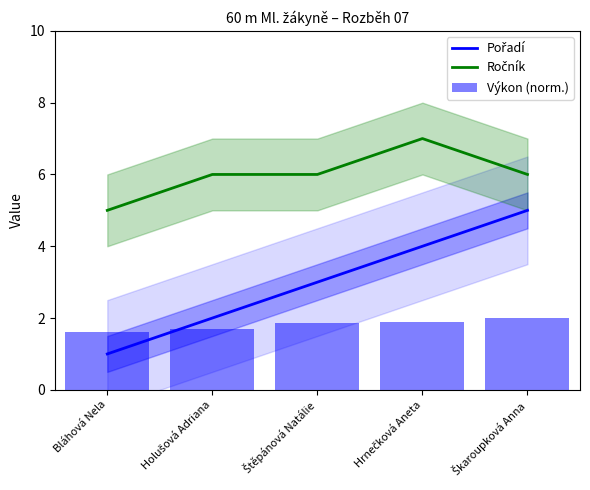

Between Štěpánová Natálie and Škaroupková Anna, which is larger?

Škaroupková Anna